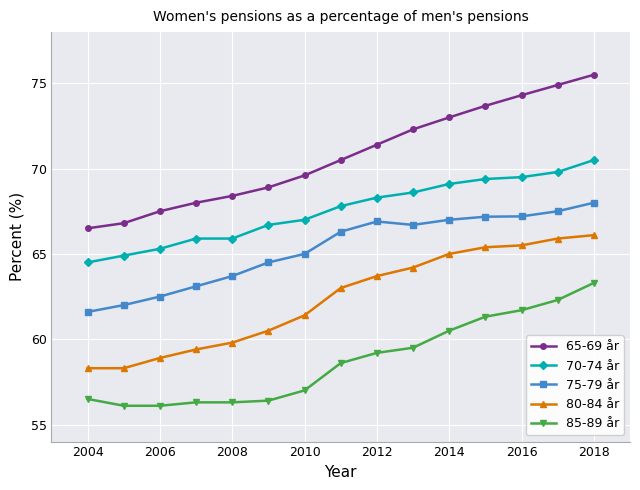

Which series has the widest spread of values?

65-69 år